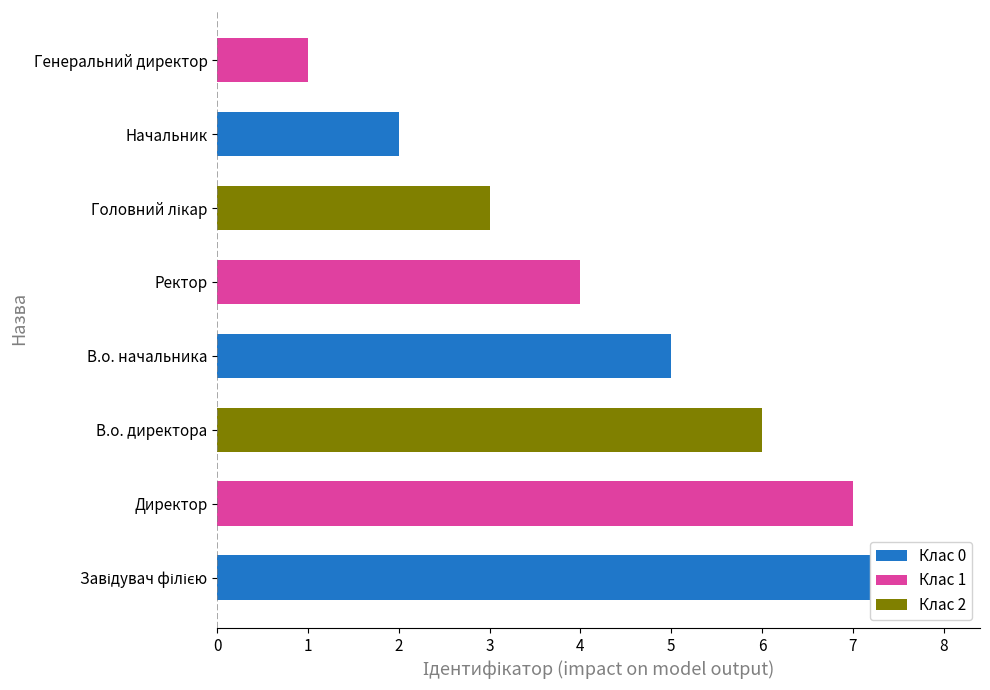

What is the difference between the second highest and second lowest values?

5